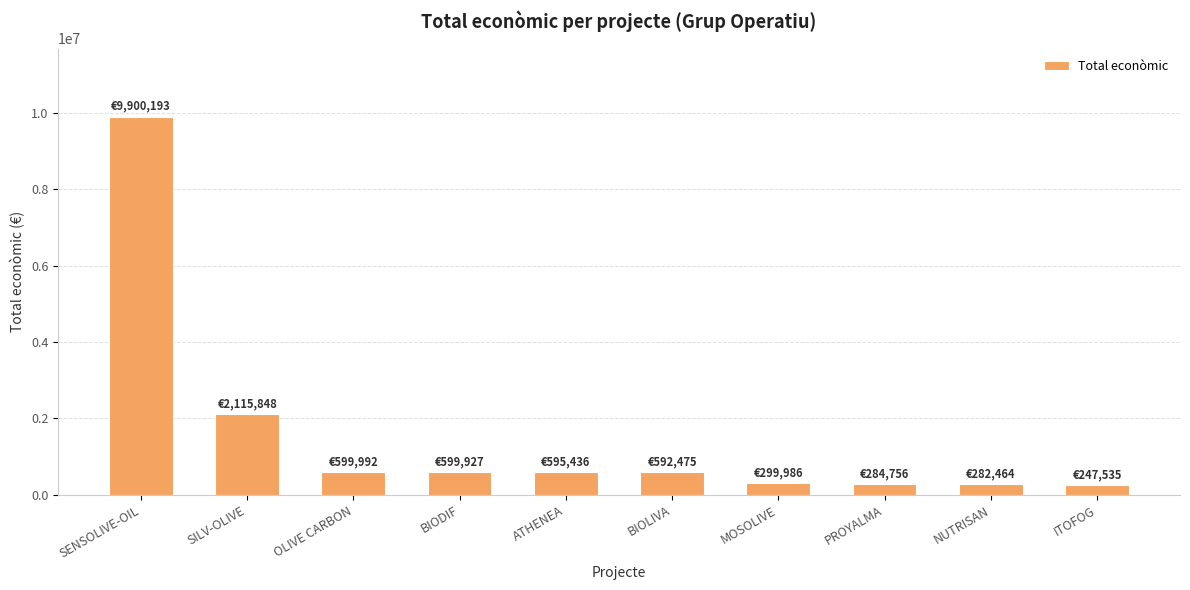

What is the label of the 4th bar from the right?

MOSOLIVE